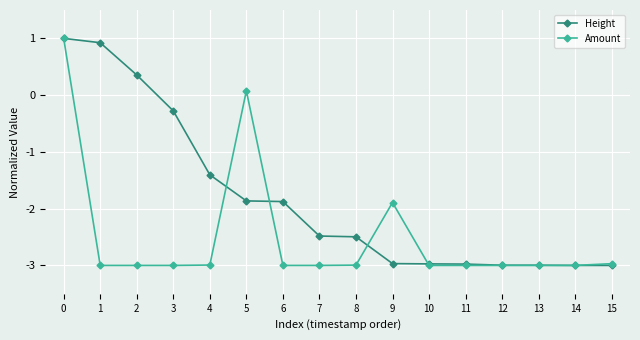

True or false: Amount has more than 0 points higher than both neighbors.

True